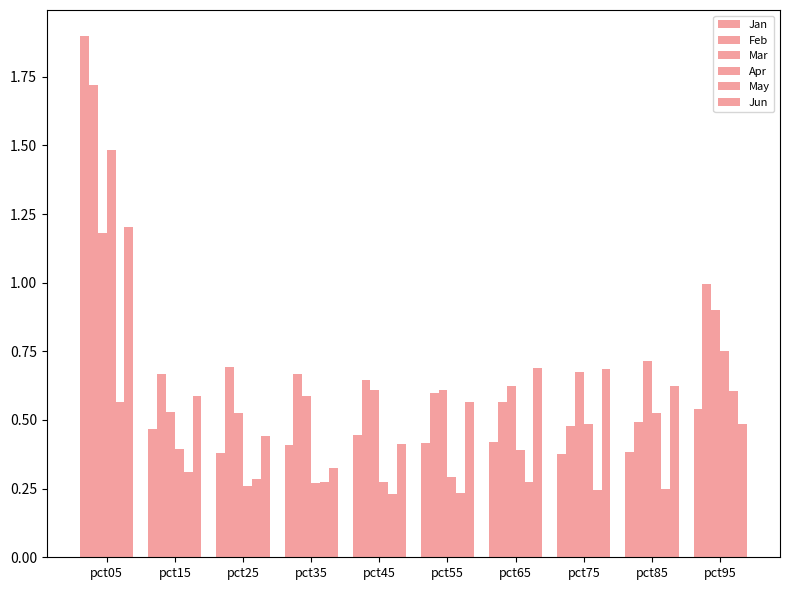

How many series are shown in this chart?

6